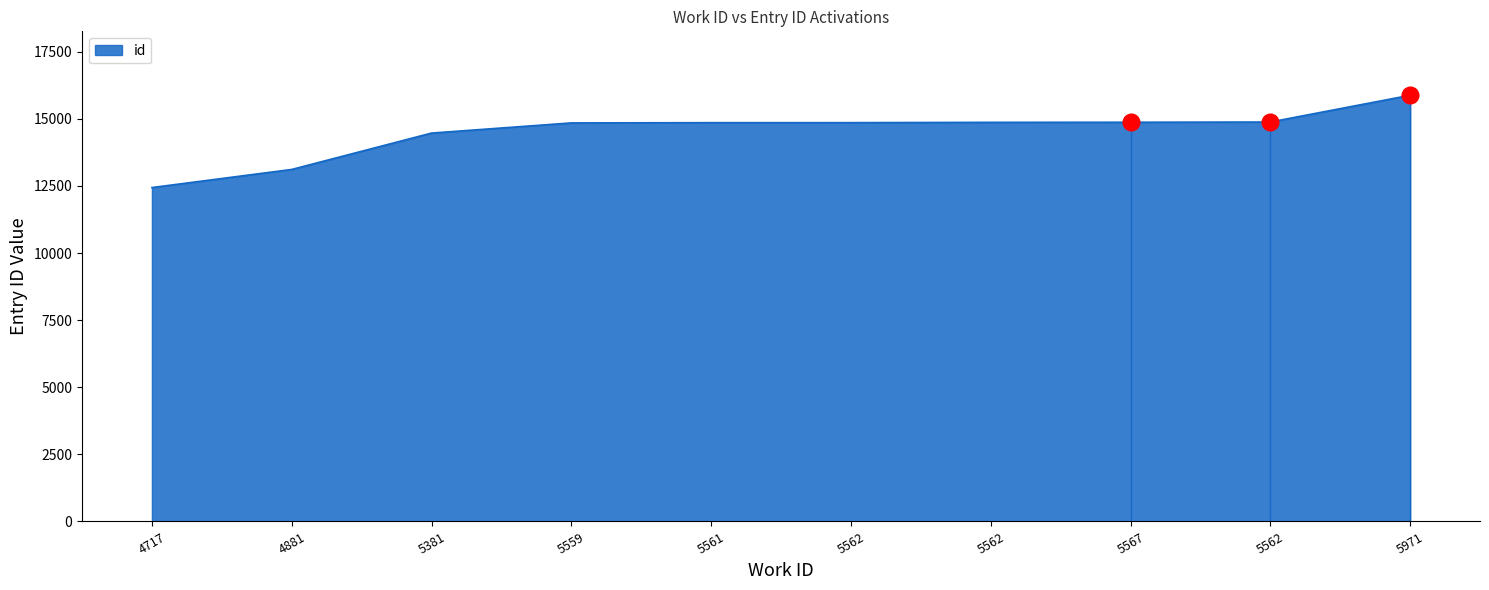

How many lines are shown in the chart?

1